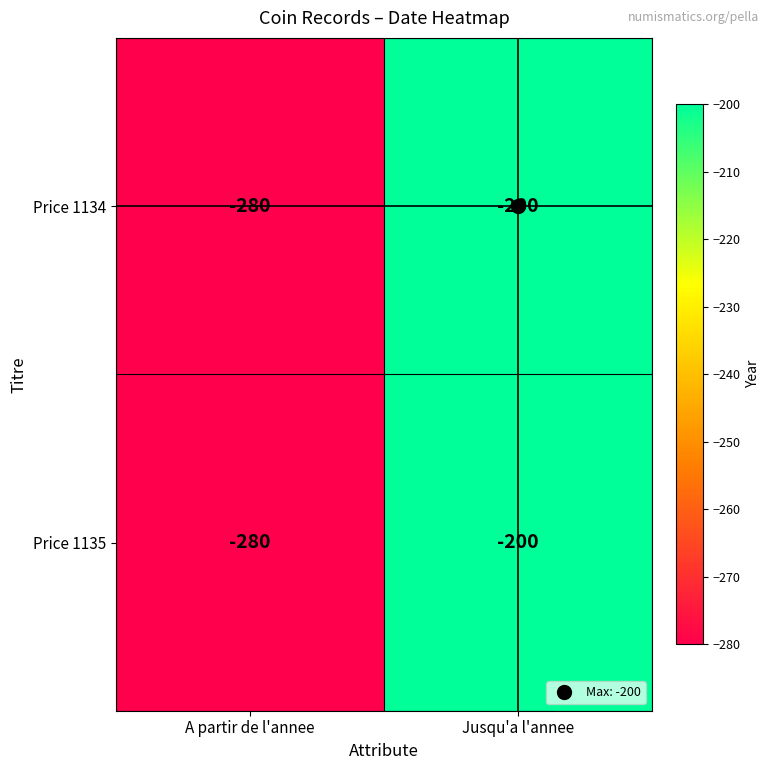

Is the value of Price 1134 at Jusqu'a l'annee greater than the value of Price 1135 at A partir de l'annee?

Yes